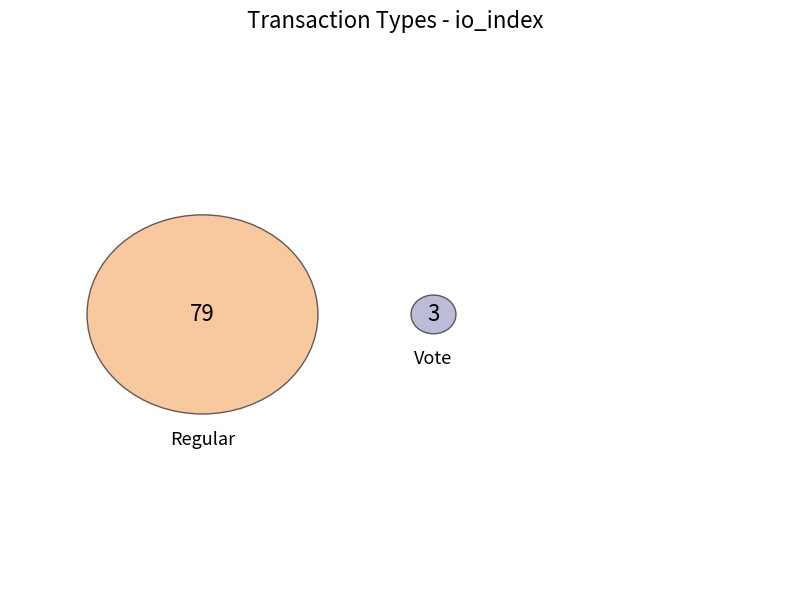

To the nearest percent, what is the difference between the largest and smallest slice percentages?

93%